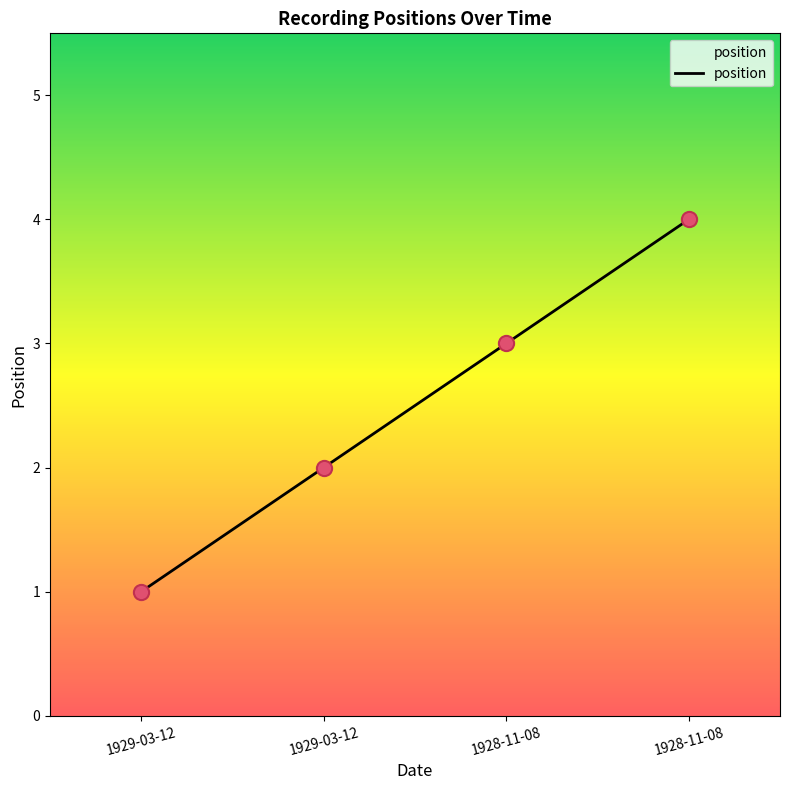

Between 1928-11-08 and 1928-11-08, which is larger?

1928-11-08